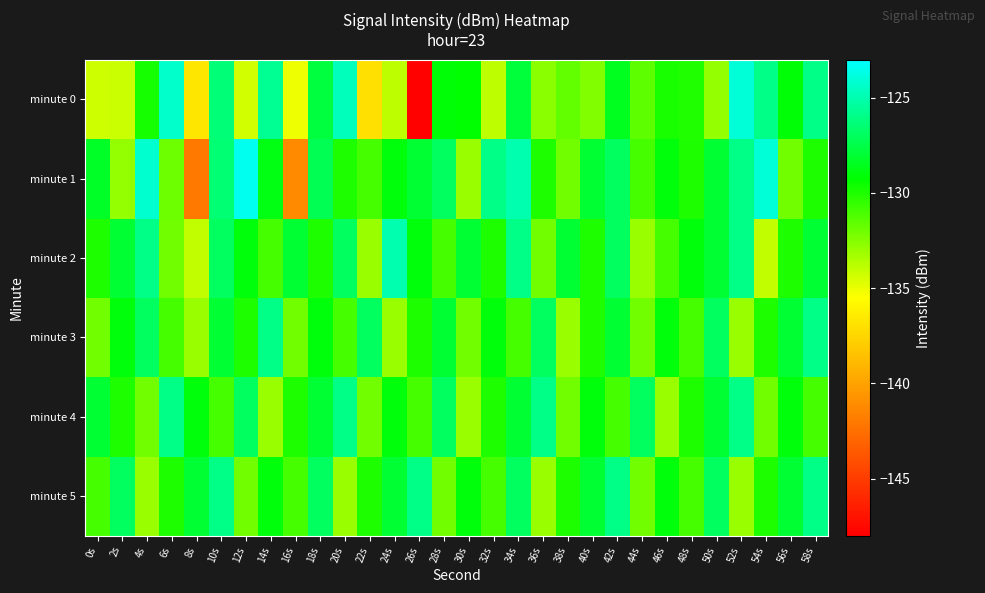

Reading right to left, list all the values displayed in this chart.

minute 0: 58s=-126.0	56s=-129.1	54s=-126.0	52s=-124.0	50s=-132.9	48s=-130.1	46s=-129.9	44s=-131.5	42s=-128.5	40s=-132.4	38s=-131.7	36s=-132.6	34s=-127.8	32s=-133.9	30s=-129.3	28s=-129.1	26s=-147.9	24s=-133.9	22s=-137.0	20s=-124.8	18s=-127.7	16s=-135.1	14s=-125.7	12s=-134.4	10s=-126.4	8s=-136.7	6s=-124.4	4s=-129.8	2s=-134.1	0s=-134.3
minute 1: 58s=-130.0	56s=-132.0	54s=-124.0	52s=-126.0	50s=-128.0	48s=-130.0	46s=-129.0	44s=-131.0	42s=-127.0	40s=-128.0	38s=-132.0	36s=-130.0	34s=-125.0	32s=-126.0	30s=-133.0	28s=-127.0	26s=-128.0	24s=-129.0	22s=-131.0	20s=-130.0	18s=-127.2	16s=-141.2	14s=-128.8	12s=-123.4	10s=-126.5	8s=-142.1	6s=-131.9	4s=-124.2	2s=-132.9	0s=-128.4
minute 2: 58s=-128.0	56s=-130.0	54s=-134.0	52s=-126.0	50s=-128.0	48s=-129.0	46s=-131.0	44s=-133.0	42s=-127.0	40s=-130.0	38s=-128.0	36s=-132.0	34s=-126.0	32s=-130.0	30s=-128.0	28s=-131.0	26s=-129.0	24s=-125.0	22s=-133.0	20s=-127.0	18s=-130.0	16s=-128.0	14s=-131.0	12s=-129.0	10s=-127.0	8s=-134.0	6s=-132.0	4s=-126.0	2s=-128.0	0s=-130.0
minute 3: 58s=-126.0	56s=-128.0	54s=-130.0	52s=-133.0	50s=-127.0	48s=-131.0	46s=-129.0	44s=-132.0	42s=-128.0	40s=-130.0	38s=-133.0	36s=-127.0	34s=-131.0	32s=-129.0	30s=-132.0	28s=-128.0	26s=-130.0	24s=-133.0	22s=-127.0	20s=-131.0	18s=-129.0	16s=-132.0	14s=-126.0	12s=-130.0	10s=-128.0	8s=-133.0	6s=-131.0	4s=-127.0	2s=-129.0	0s=-132.0
minute 4: 58s=-131.0	56s=-129.0	54s=-132.0	52s=-126.0	50s=-128.0	48s=-130.0	46s=-133.0	44s=-127.0	42s=-131.0	40s=-129.0	38s=-132.0	36s=-126.0	34s=-128.0	32s=-130.0	30s=-133.0	28s=-127.0	26s=-131.0	24s=-129.0	22s=-132.0	20s=-126.0	18s=-128.0	16s=-130.0	14s=-133.0	12s=-127.0	10s=-131.0	8s=-129.0	6s=-126.0	4s=-132.0	2s=-130.0	0s=-128.0
minute 5: 58s=-126.0	56s=-128.0	54s=-130.0	52s=-133.0	50s=-127.0	48s=-131.0	46s=-129.0	44s=-132.0	42s=-126.0	40s=-128.0	38s=-130.0	36s=-133.0	34s=-127.0	32s=-131.0	30s=-129.0	28s=-132.0	26s=-126.0	24s=-128.0	22s=-130.0	20s=-133.0	18s=-127.0	16s=-131.0	14s=-129.0	12s=-132.0	10s=-126.0	8s=-128.0	6s=-130.0	4s=-133.0	2s=-127.0	0s=-131.0